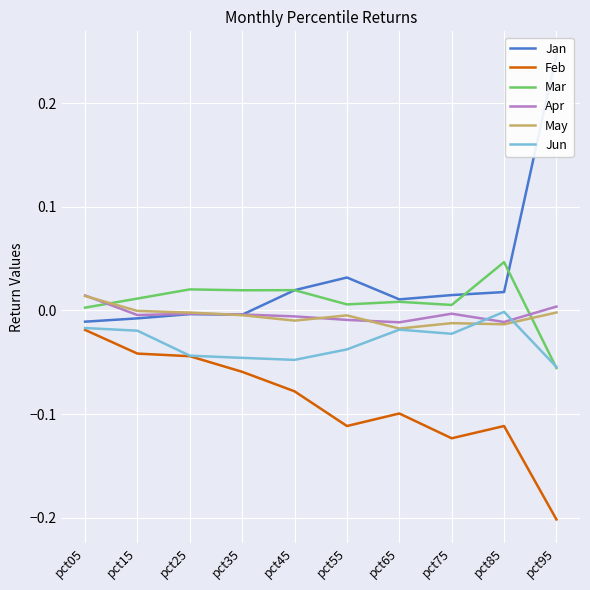

At which label does Jan reach its peak?

pct95